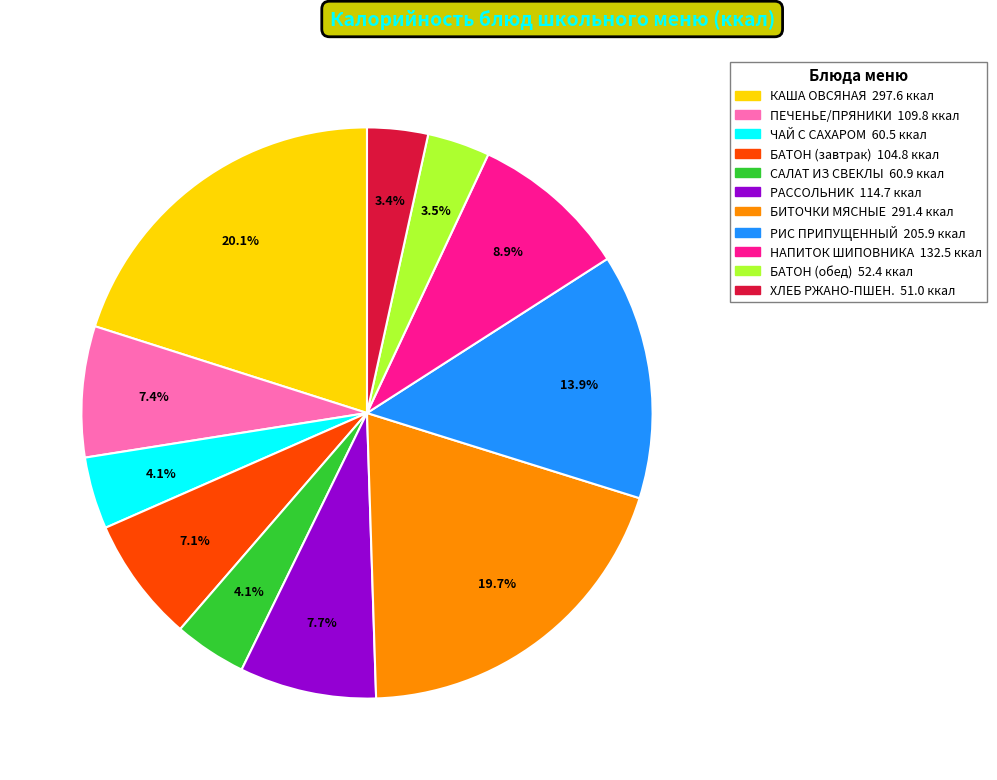

To the nearest percent, what is the average slice percentage?

9%